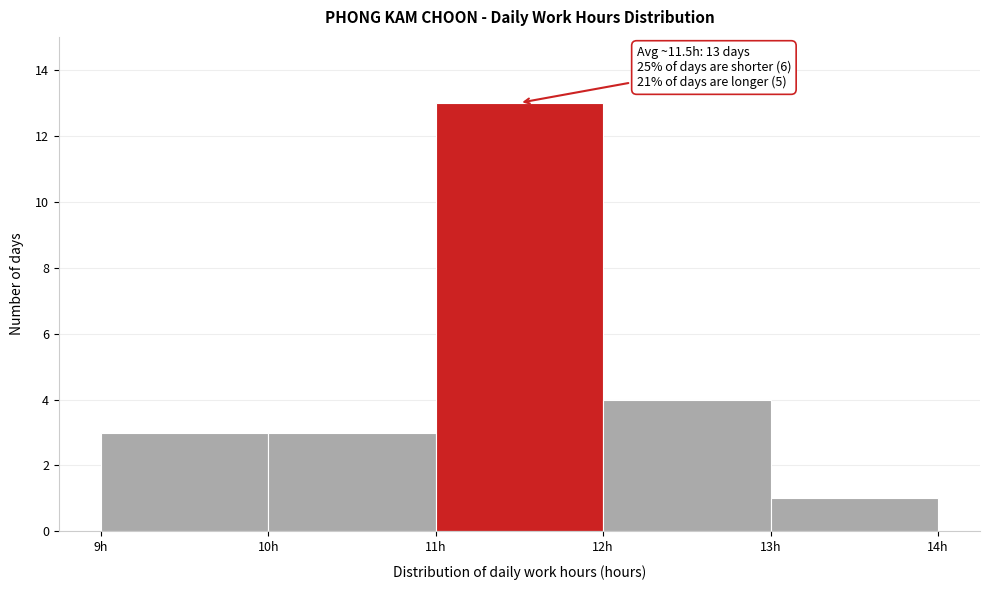

Which range on the x-axis has the tallest bar?

11 to 12